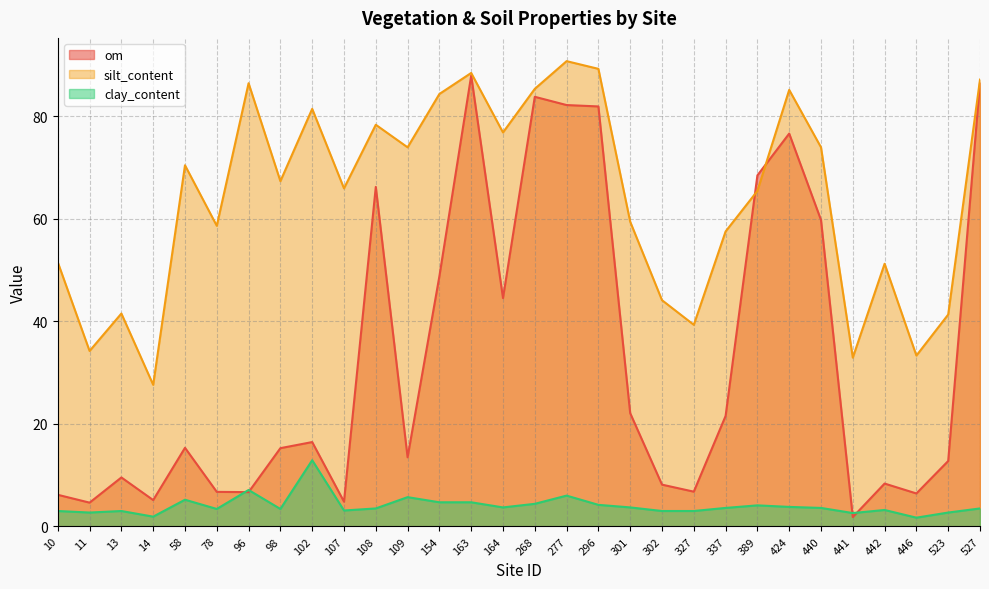

True or false: silt_content has more than 0 interior local peaks.

True